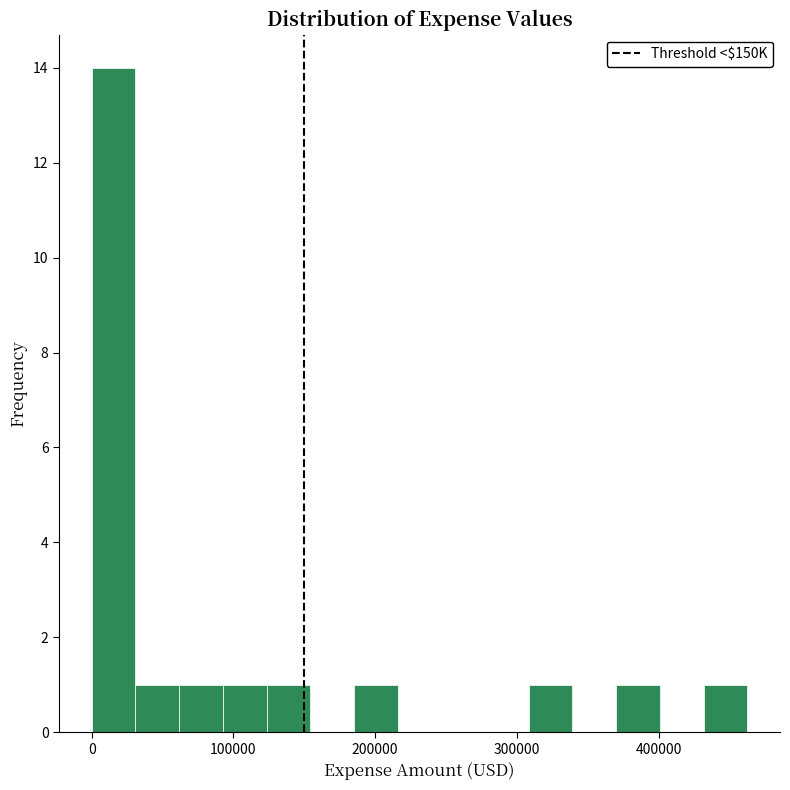

Read against the x-axis, roughly where is the centre of the tallest bar?

20000